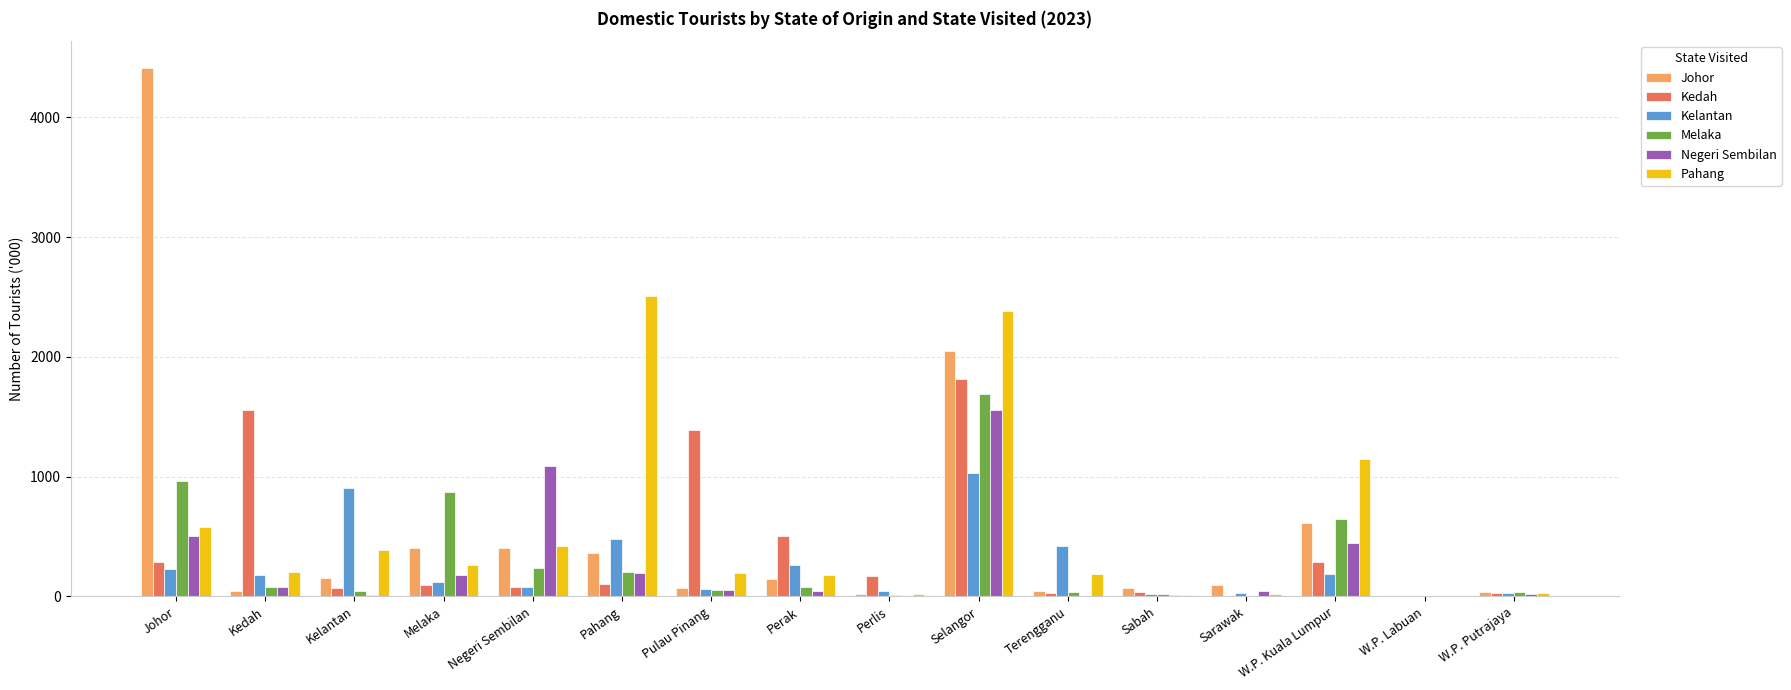

Count the number of categories in the chart.

16